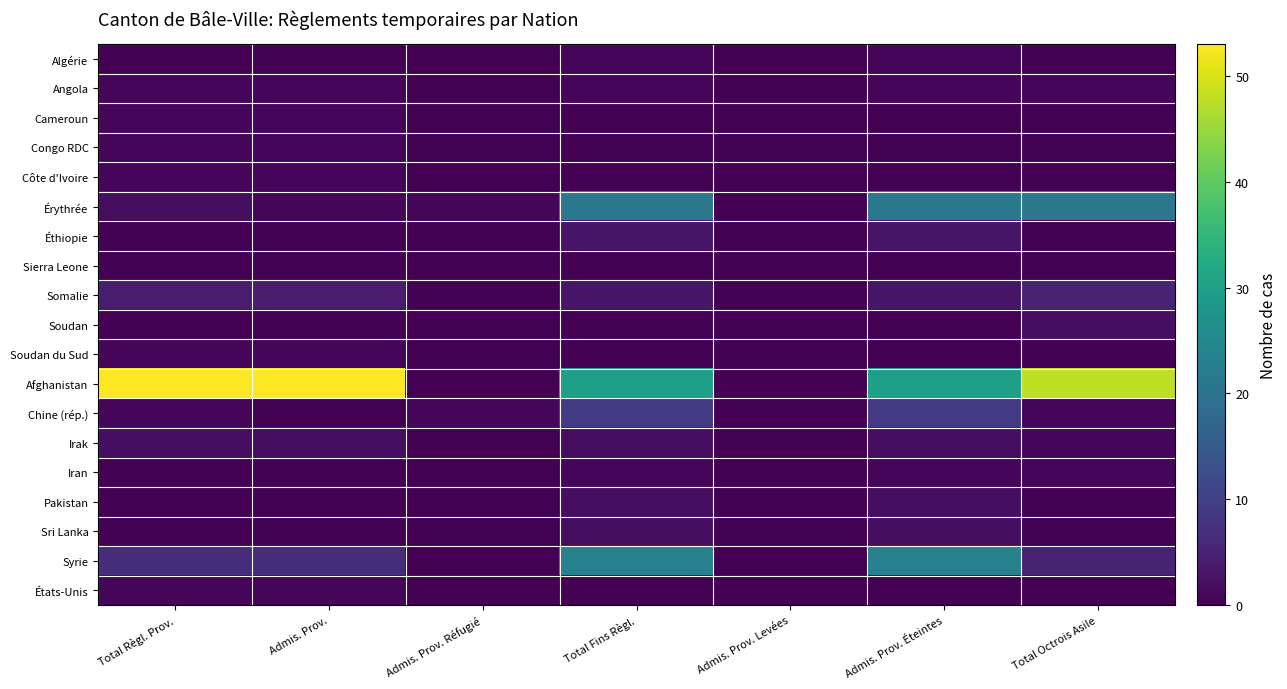

Which series changed the most between Total Règl. Prov. and Total Octrois Asile?

Érythrée